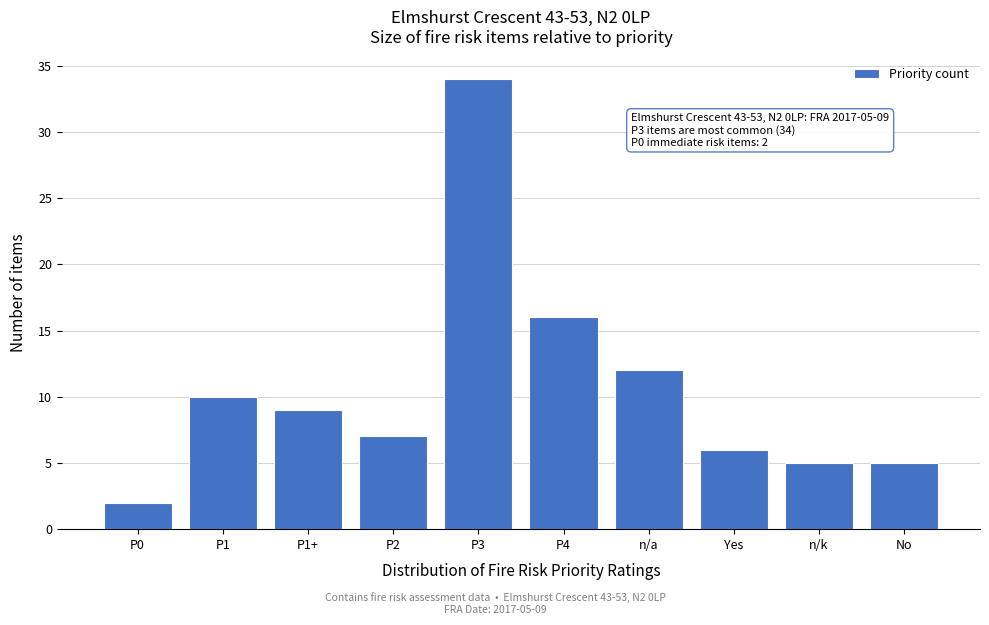

Reading left to right, extract all data points from this chart.

P0=2	P1=10	P1+=9	P2=7	P3=34	P4=16	n/a=12	Yes=6	n/k=5	No=5